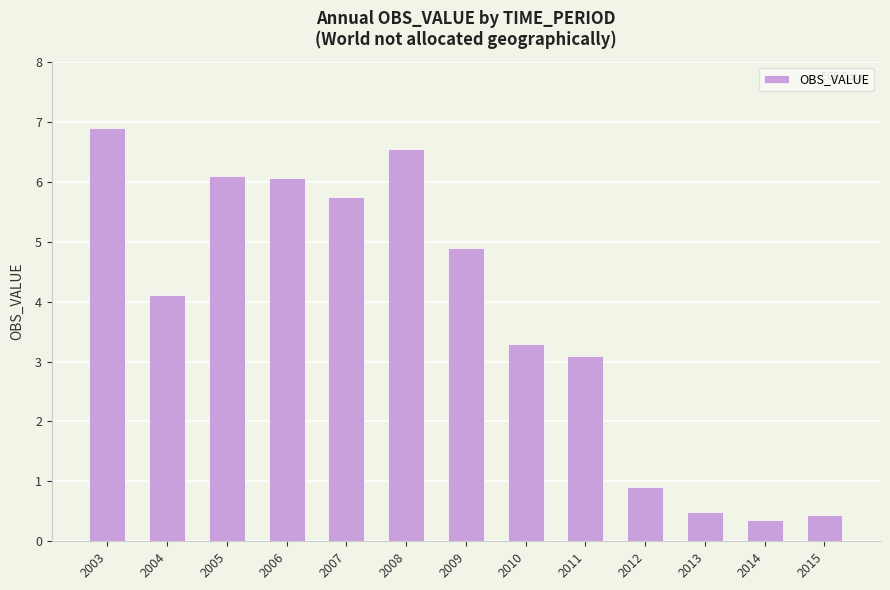

What is the smallest value displayed?

0.4